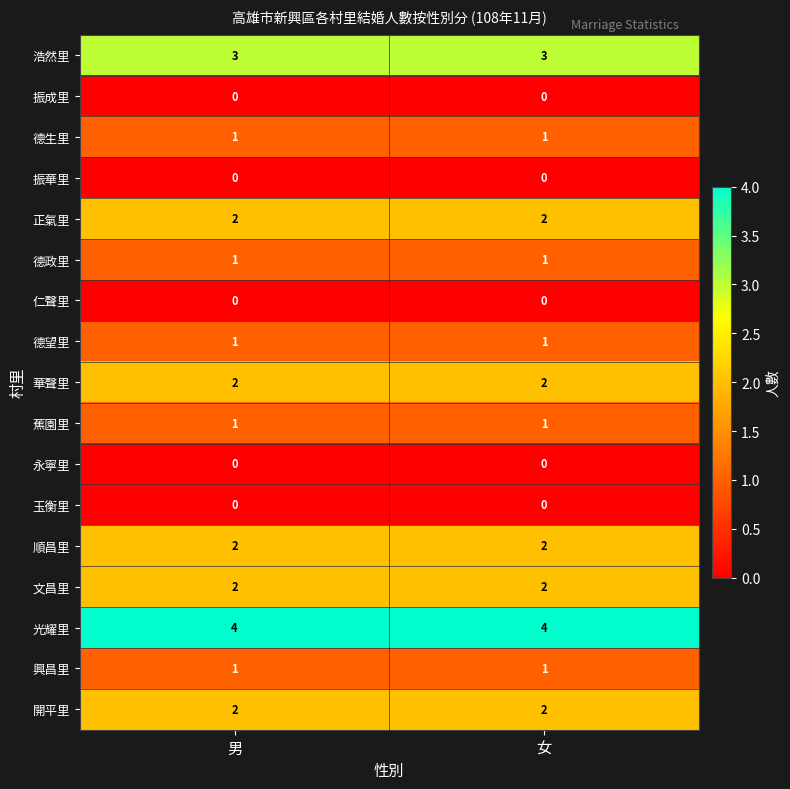

The 興昌里 series shows 1 at 女. True or false?

True